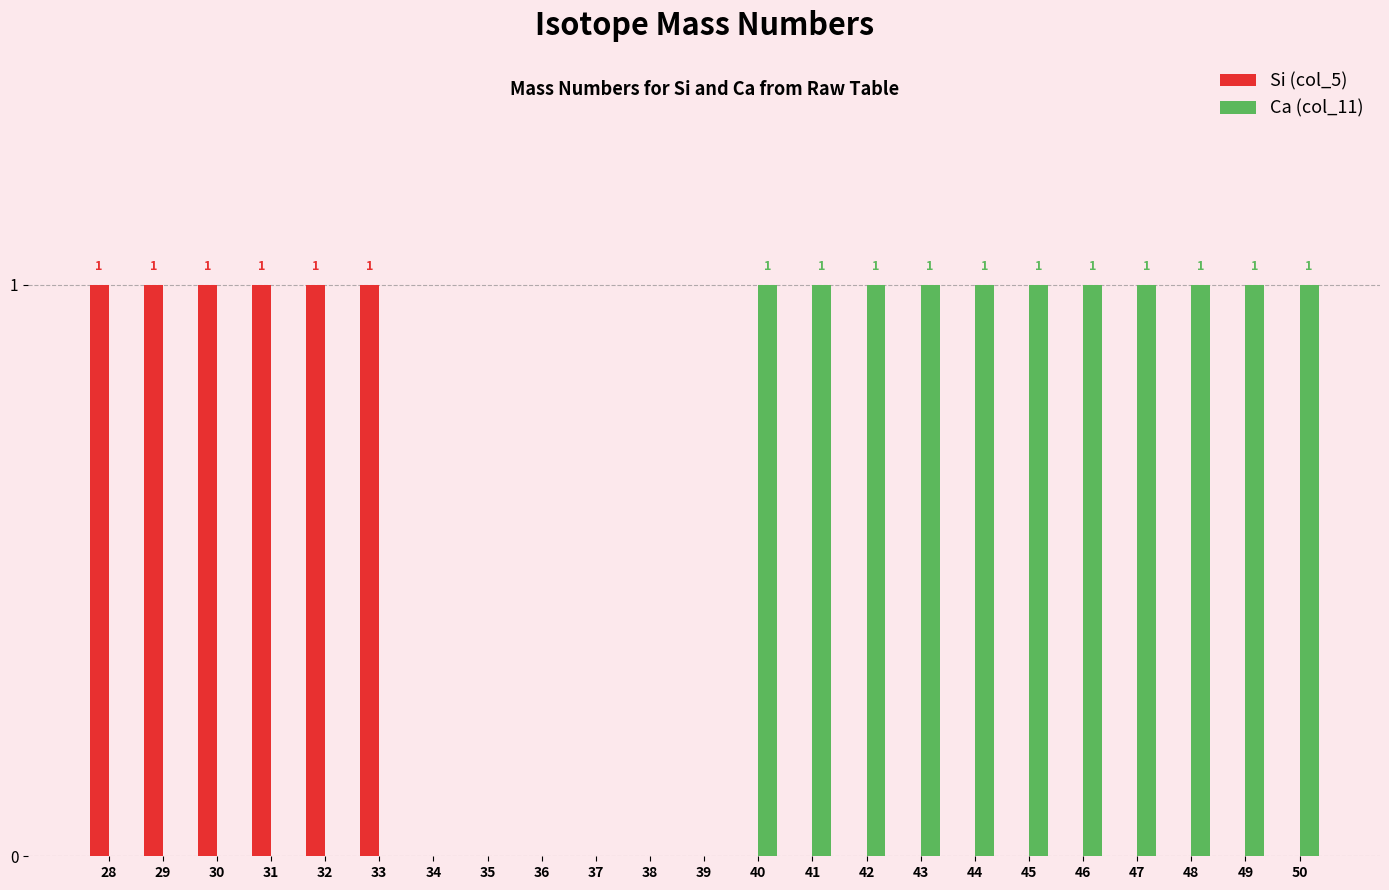

How many series are shown in this chart?

2